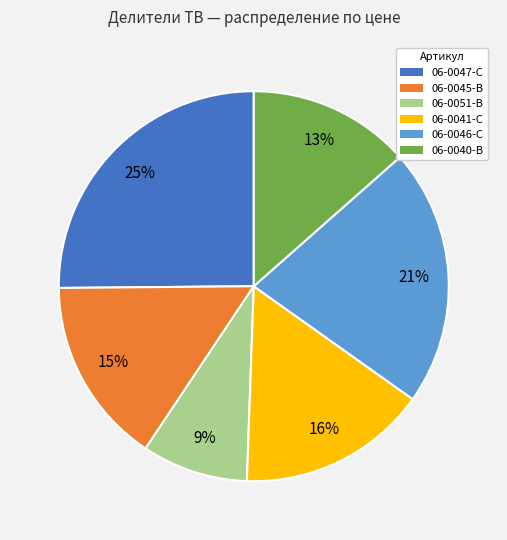

Is it true that 06-0041-C is 4% of the pie?

False